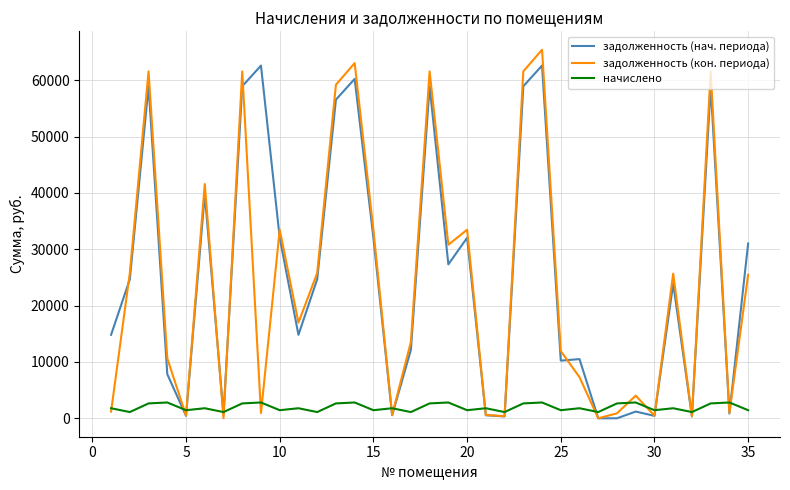

What is the maximum value for задолженность (кон. периода)?

65410.4